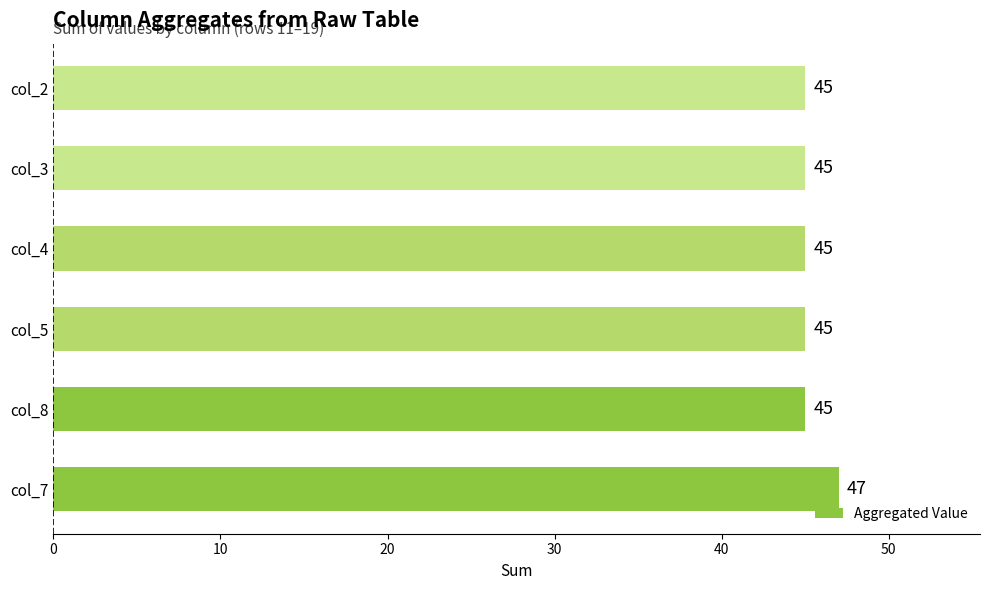

What is the average value?

45